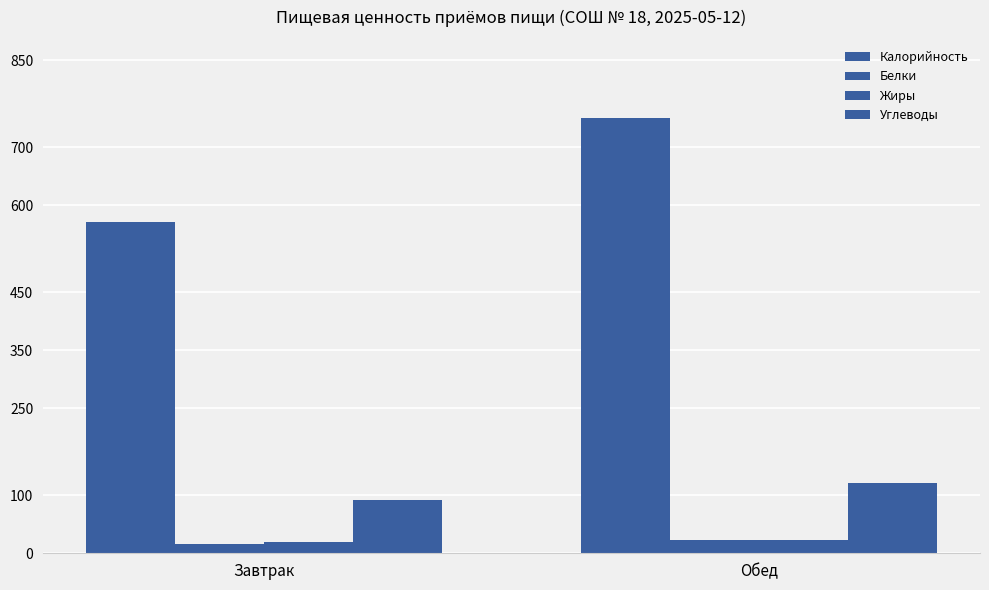

How many data points in Белки are less than 23?

1